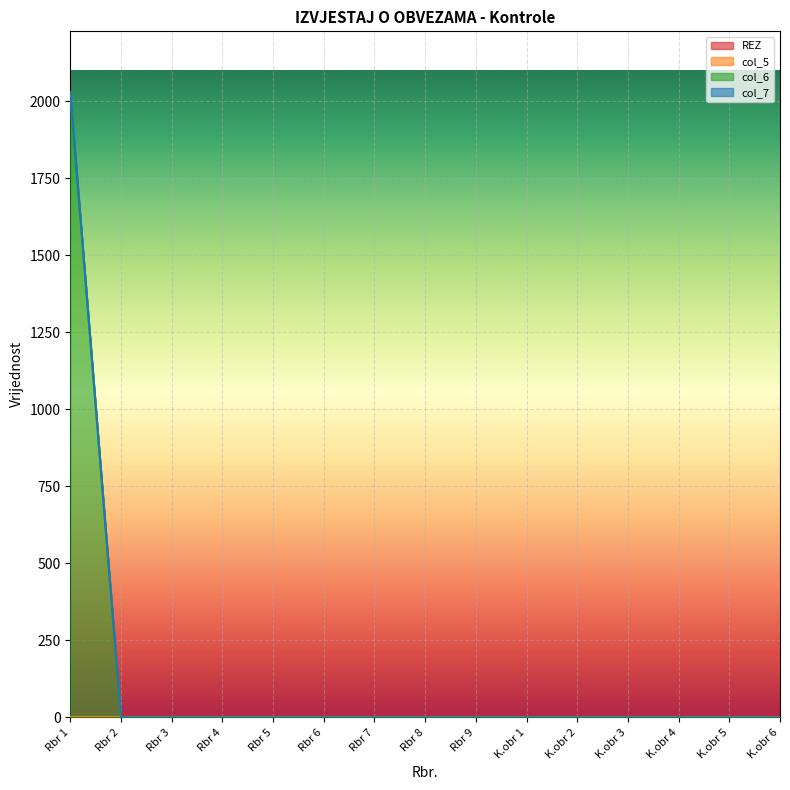

The value of REZ at 9 is 0. True or false?

True